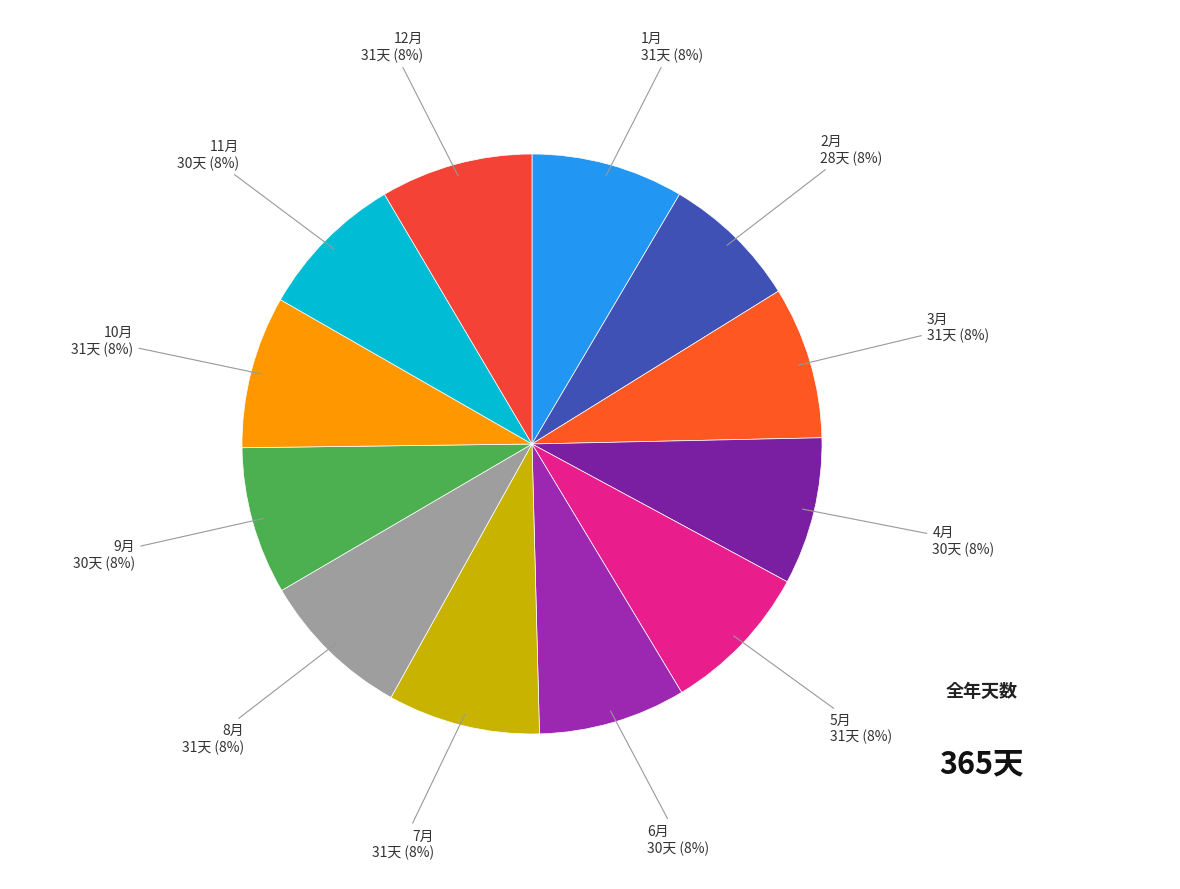

What percentage is the 5月 slice, to the nearest percent?

8%